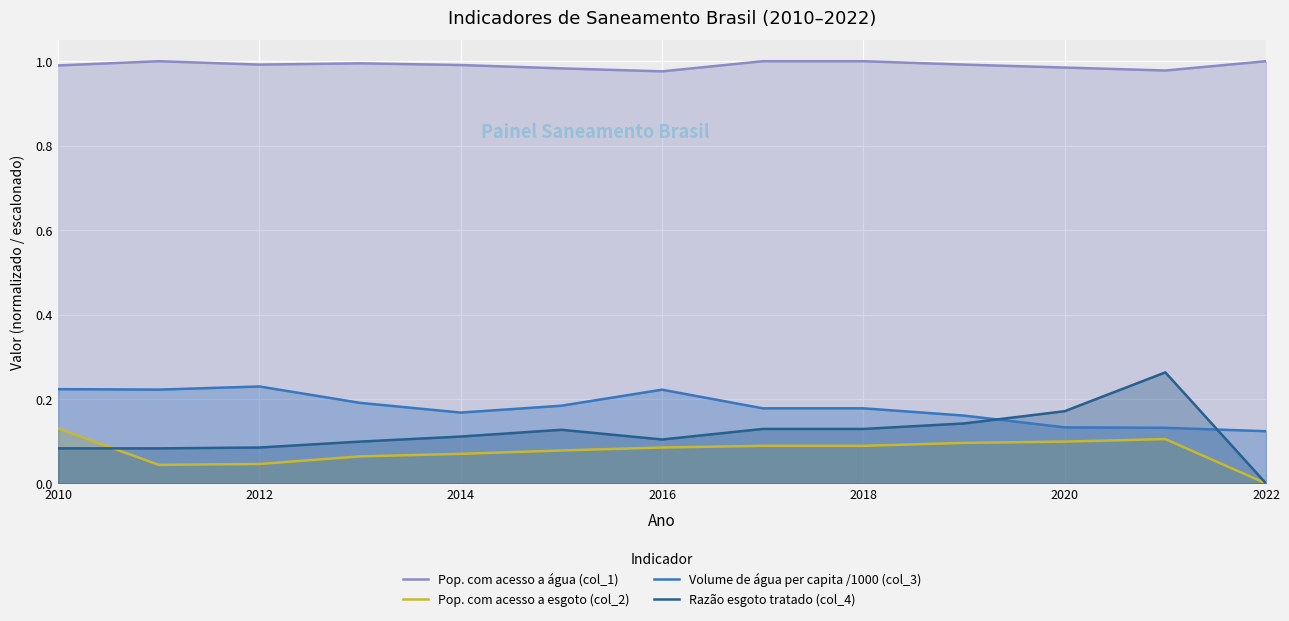

How many interior local peaks does the Razão esgoto tratado (col_4) series have?

2